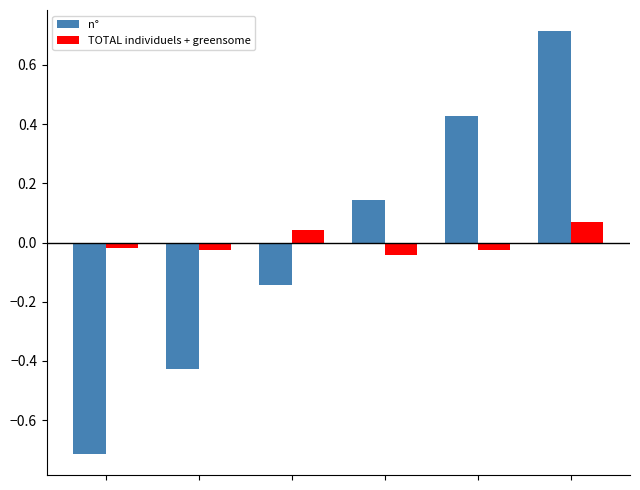

What is the greatest value displayed?

0.7